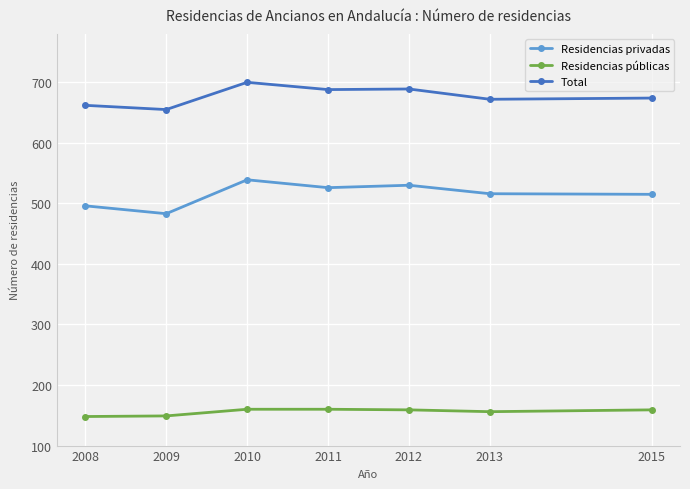

True or false: Residencias privadas has more than 0 interior local peaks.

True